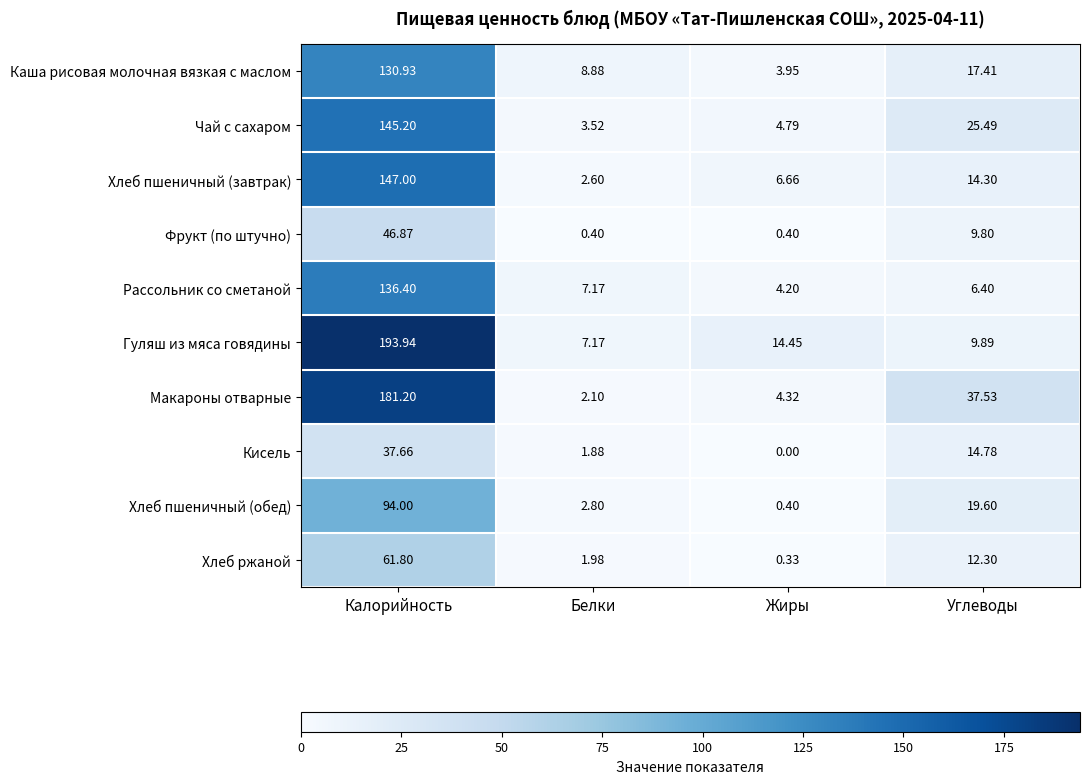

What is the maximum value shown in the chart?

193.9